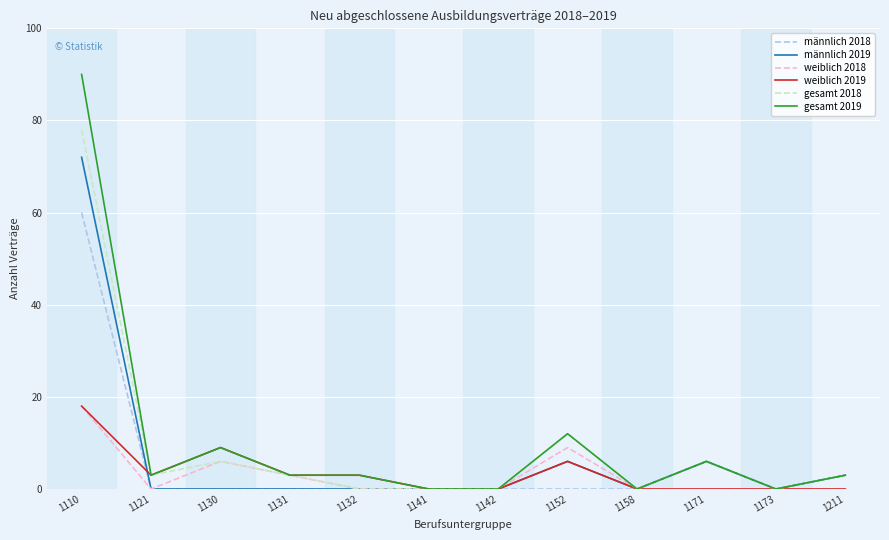

Reading right to left, extract all data points from this chart.

männlich 2018: 1211=3	1173=0	1171=6	1158=0	1152=0	1142=0	1141=0	1132=0	1131=0	1130=0	1121=0	1110=60
männlich 2019: 1211=3	1173=0	1171=6	1158=0	1152=6	1142=0	1141=0	1132=0	1131=0	1130=0	1121=0	1110=72
weiblich 2018: 1211=0	1173=0	1171=0	1158=0	1152=9	1142=0	1141=0	1132=0	1131=3	1130=6	1121=0	1110=18
weiblich 2019: 1211=0	1173=0	1171=0	1158=0	1152=6	1142=0	1141=0	1132=3	1131=3	1130=9	1121=3	1110=18
gesamt 2018: 1211=3	1173=0	1171=6	1158=0	1152=12	1142=0	1141=0	1132=0	1131=3	1130=6	1121=3	1110=78
gesamt 2019: 1211=3	1173=0	1171=6	1158=0	1152=12	1142=0	1141=0	1132=3	1131=3	1130=9	1121=3	1110=90